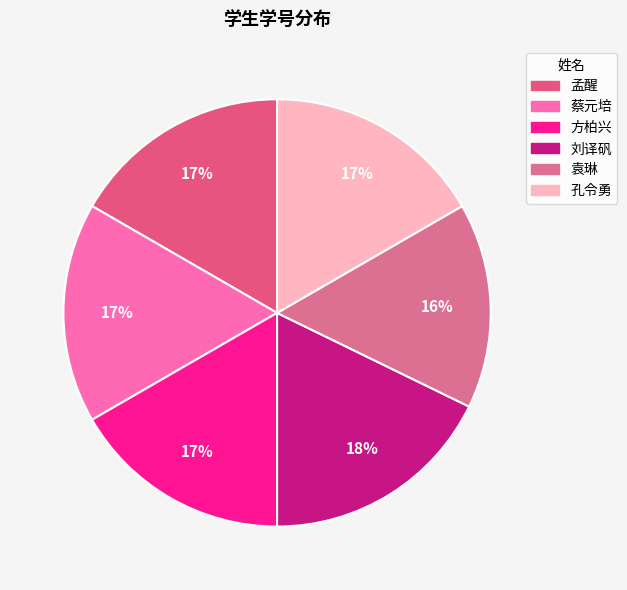

To the nearest percent, what is the difference between the largest and smallest slice percentages?

2%